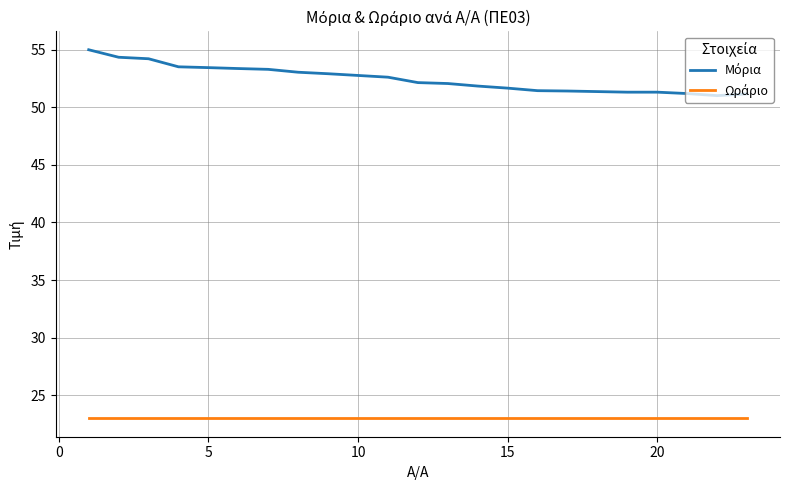

What is the greatest value displayed?

55.0